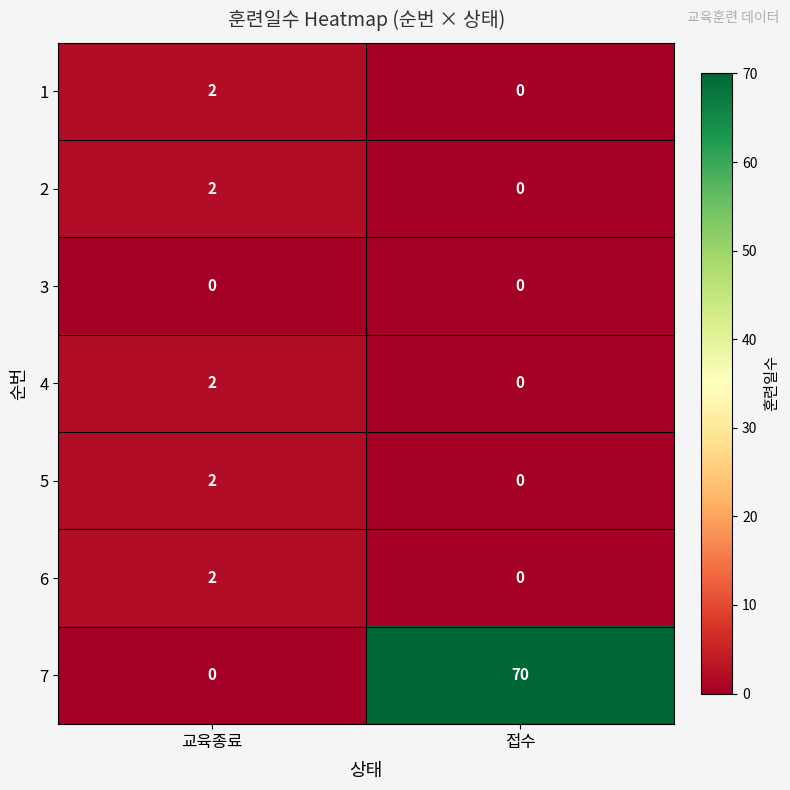

At which category is the sum across all series the highest?

접수